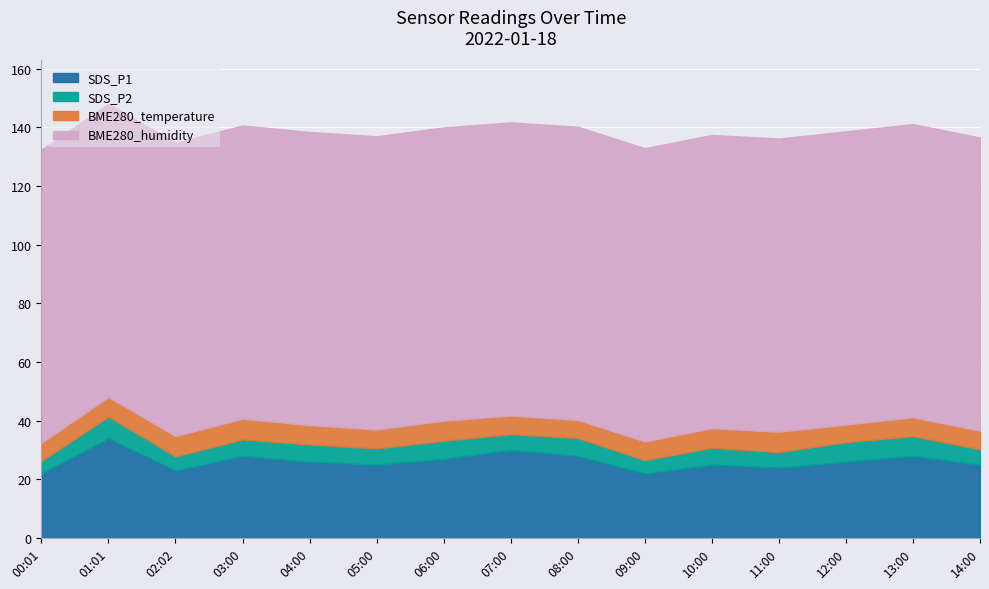

At which category does BME280_temperature reach its first local peak?

03:00